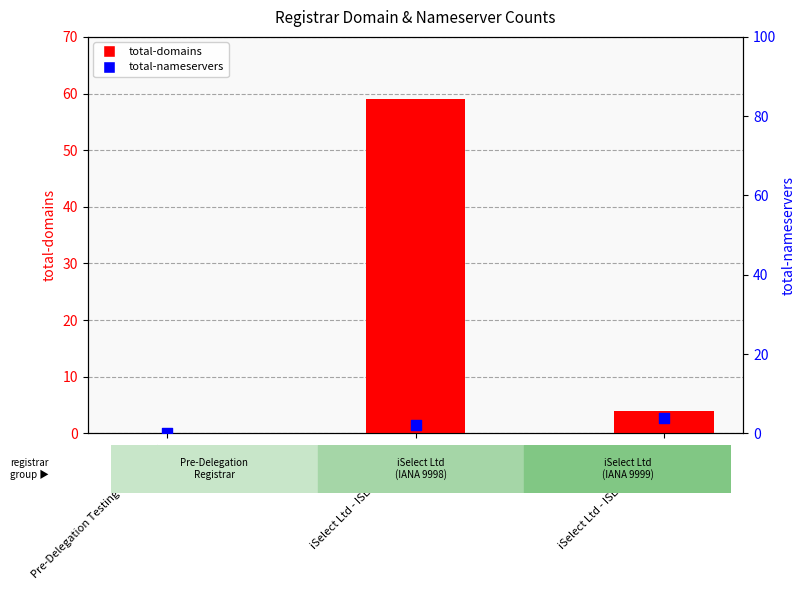

Which series reaches the maximum Y coordinate?

total-domains